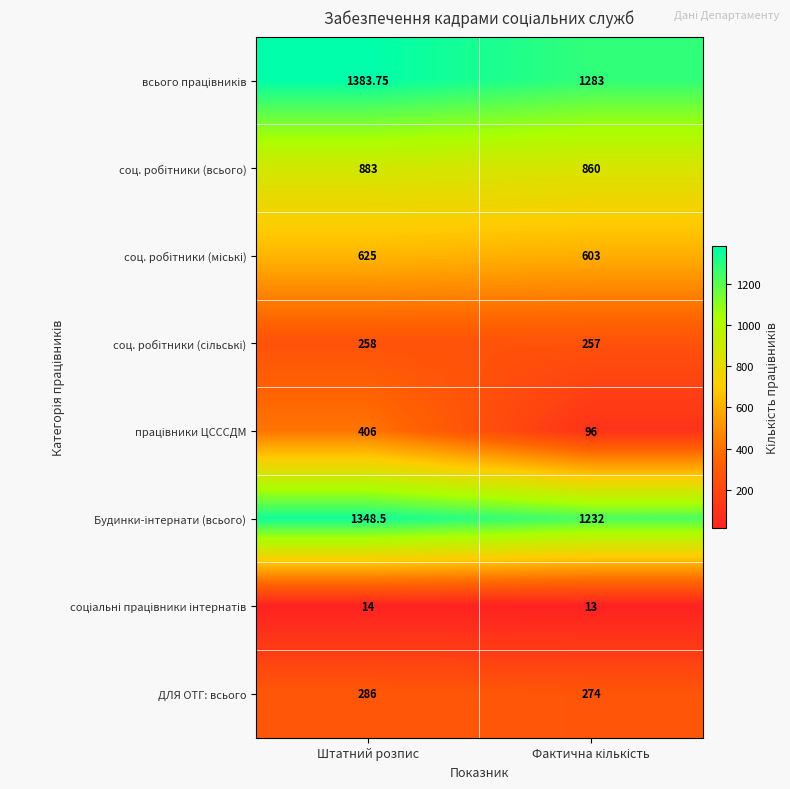

At which category is the sum across all series the highest?

Штатний розпис